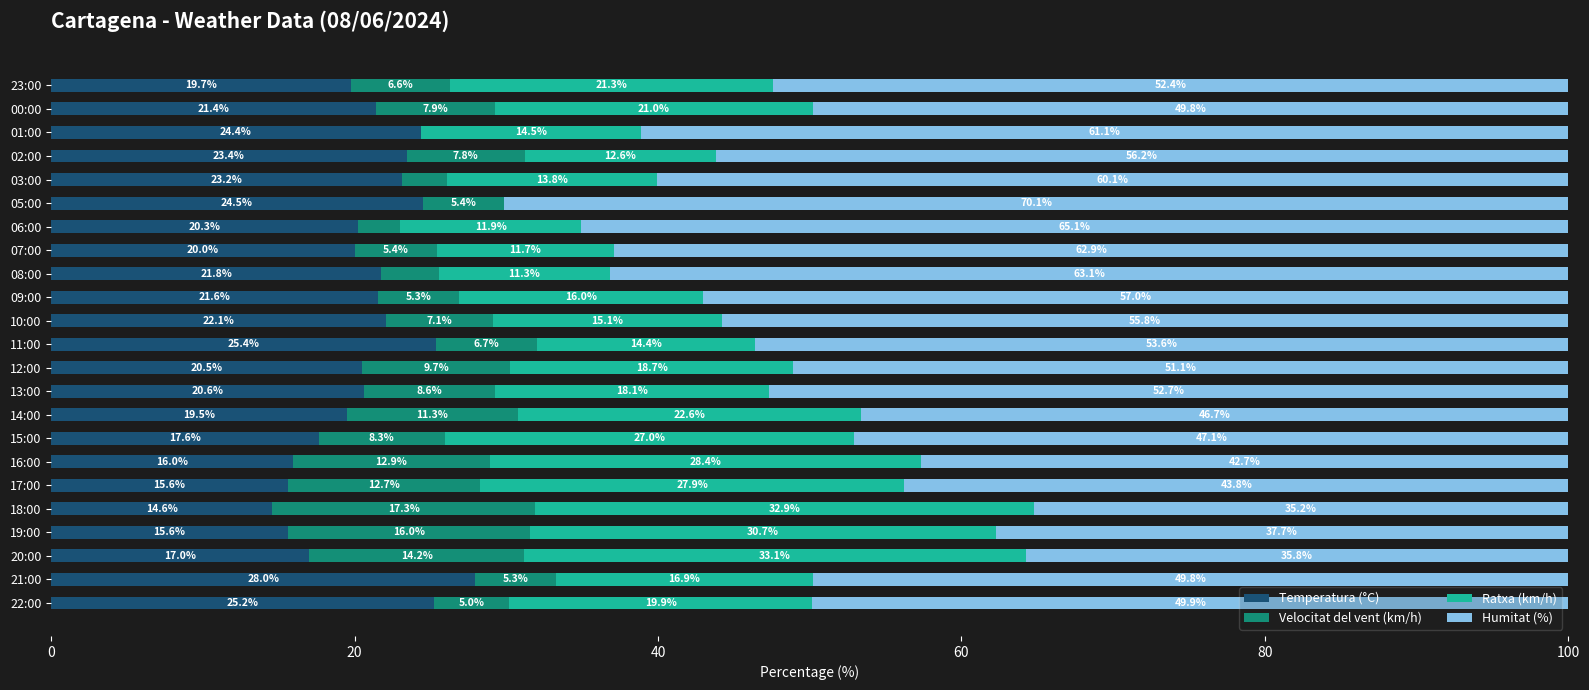

Is it true that Temperatura (°C) equals 21.4 at 00:00?

True